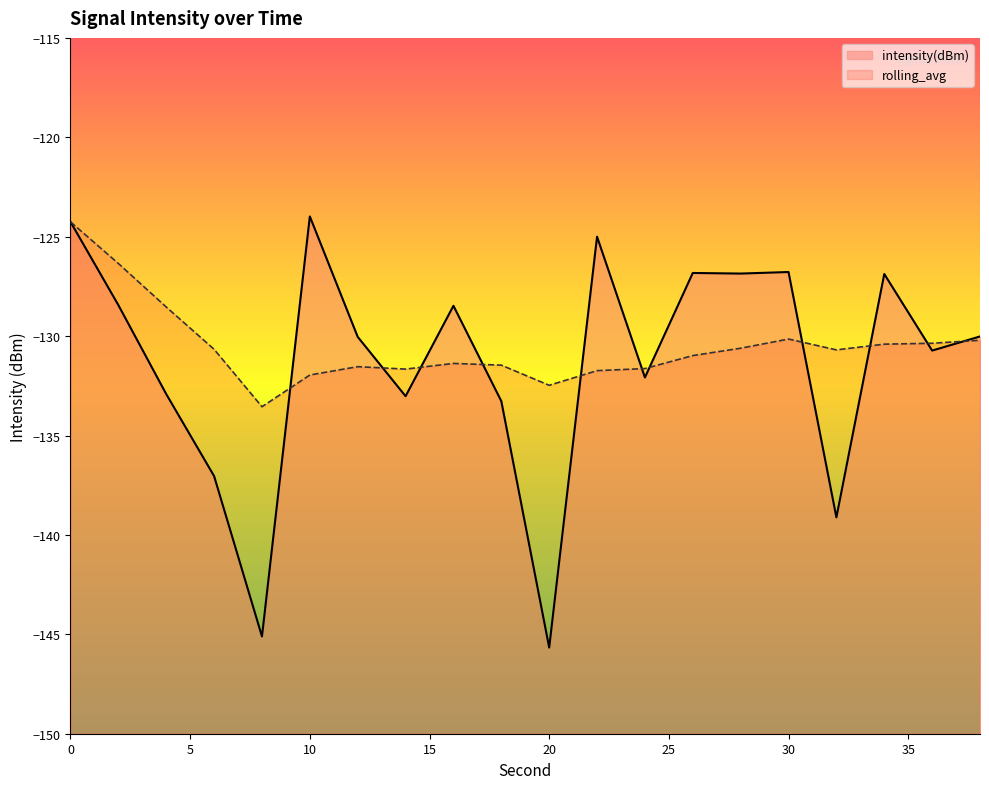

At which label is intensity(dBm) closest to -134?

18